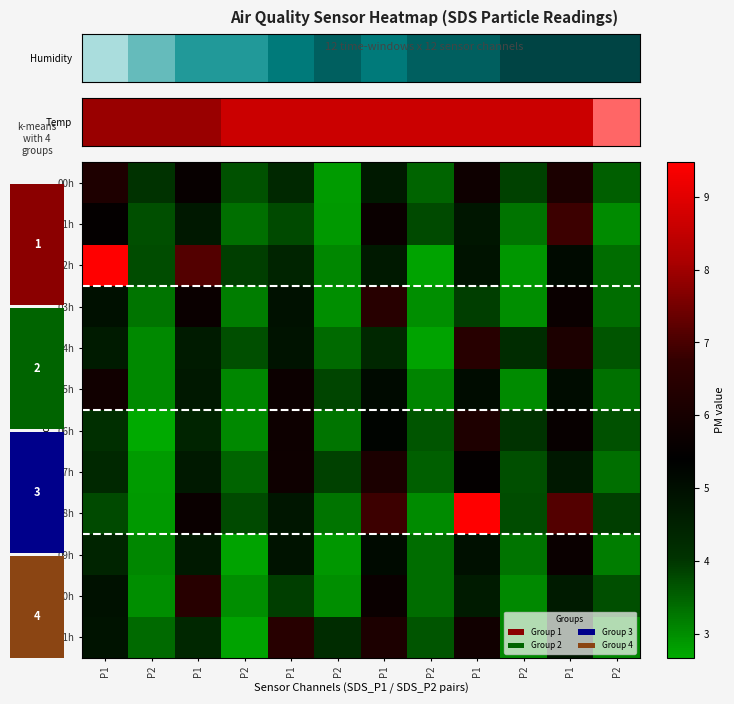

What is the difference between the maximum and second lowest values in the 02h series?

6.6